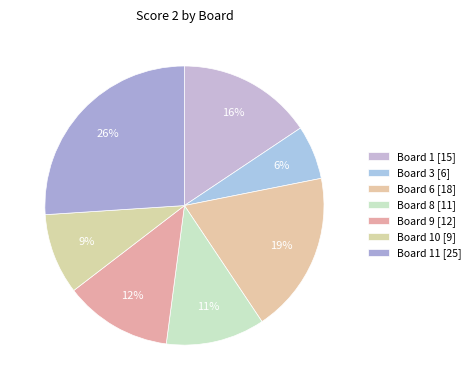

Is there a majority slice in this chart?

No